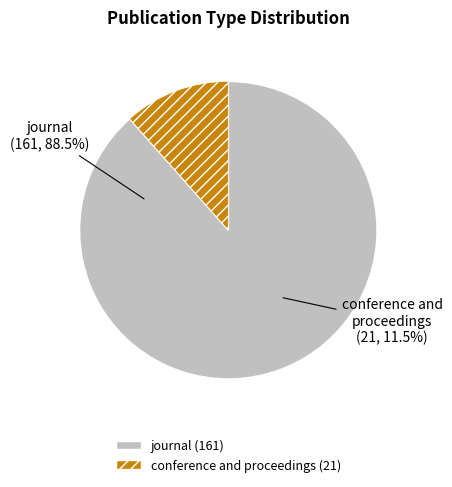

The journal slice represents 75% of the pie. True or false?

False